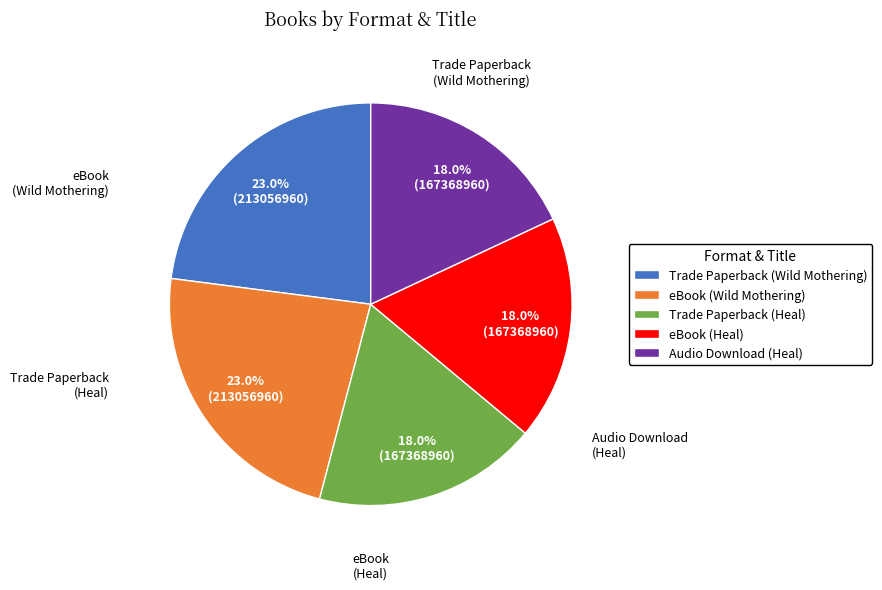

Is it true that eBook (Wild Mothering) is 31% of the pie?

False